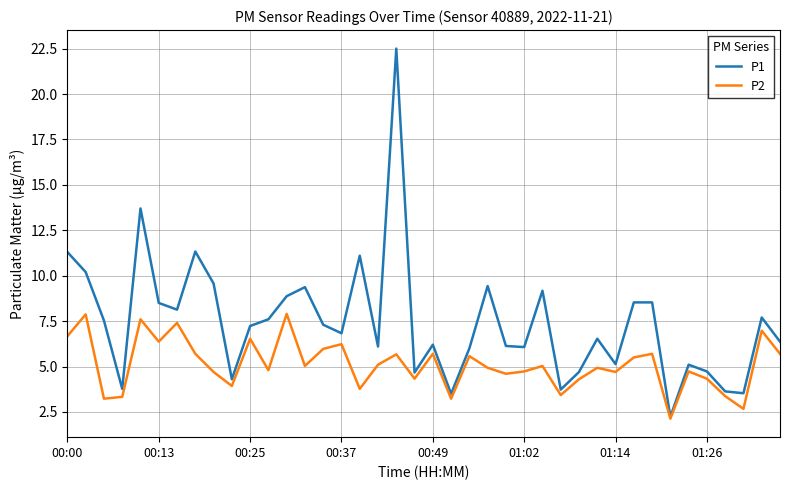

Does the chart have visible grid lines?

Yes